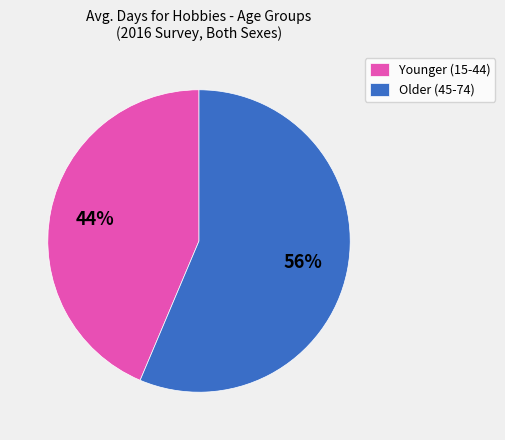

To the nearest percent, what is the average slice percentage?

50%